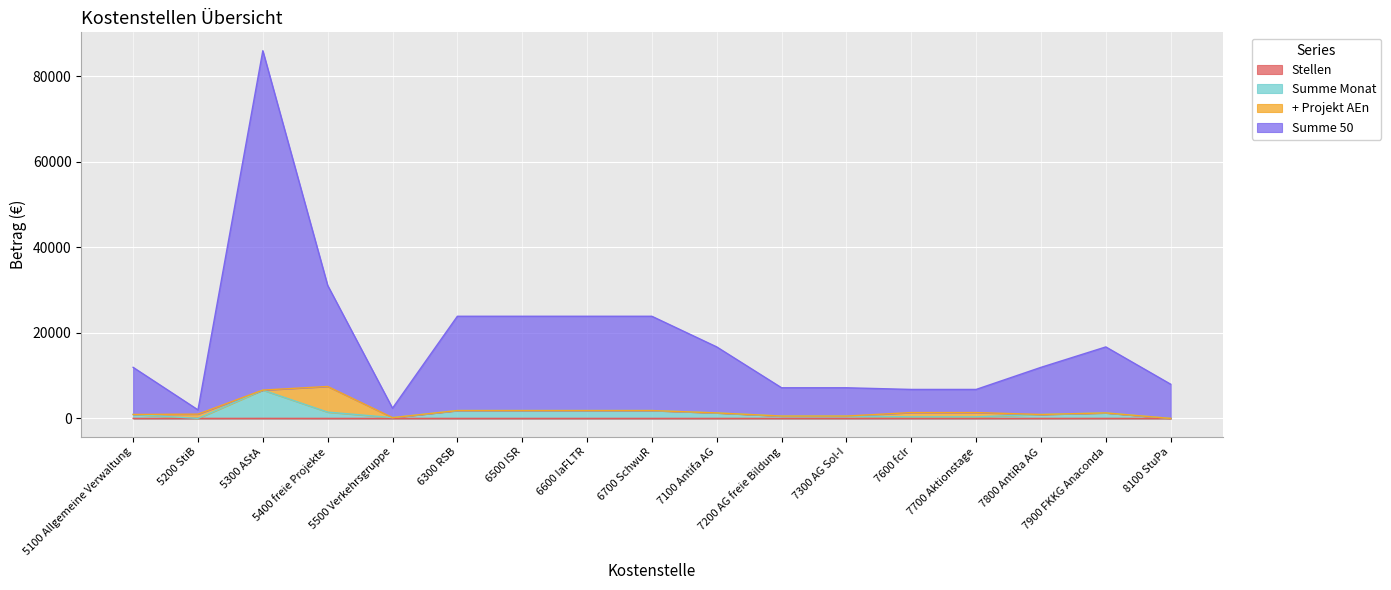

How many values in the Summe Monat series are below 920?

7